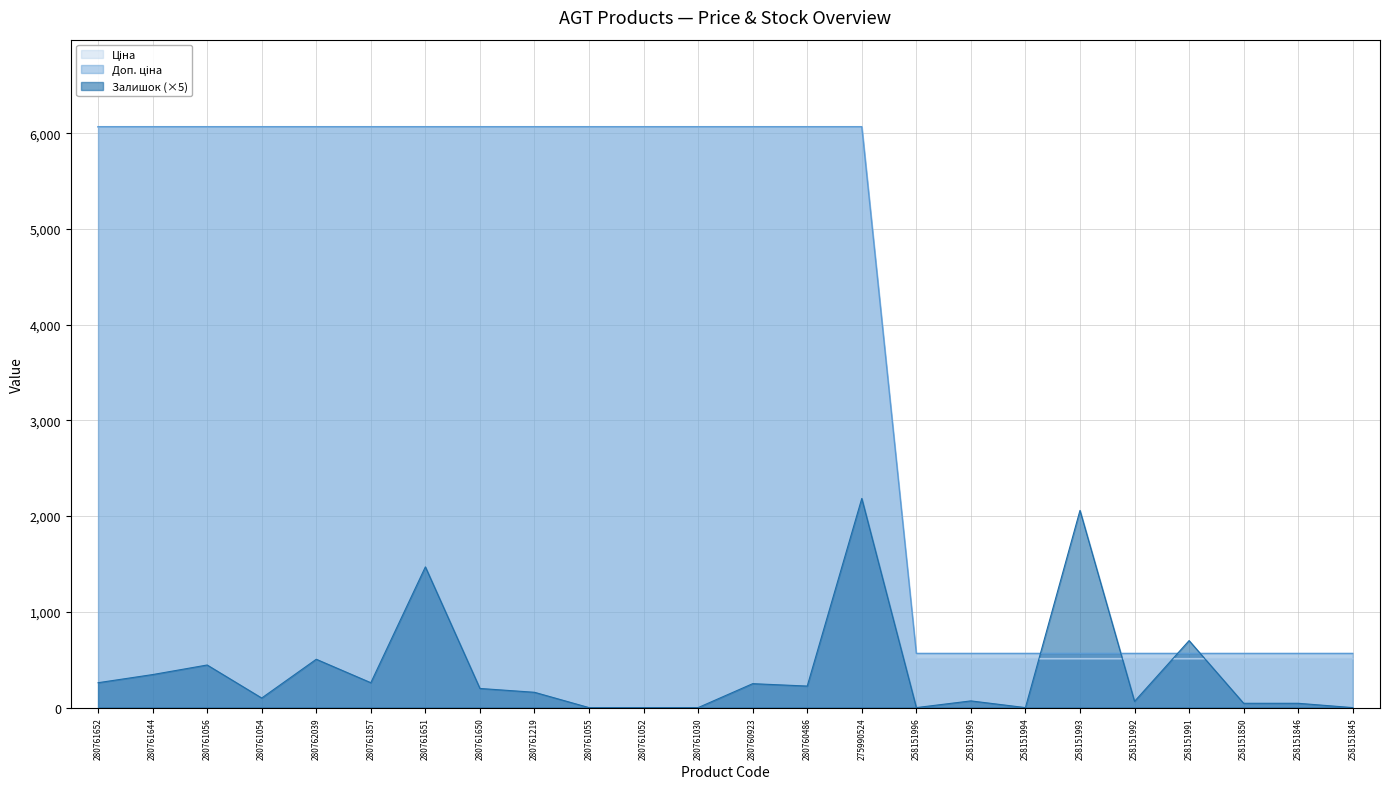

What are all the series names shown in the legend?

Ціна, Доп. ціна, Залишок